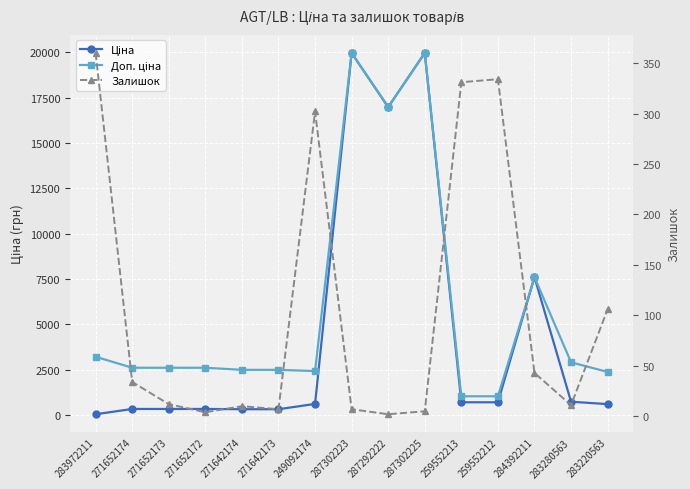

Which category has the highest value in the Ціна series?

287302223